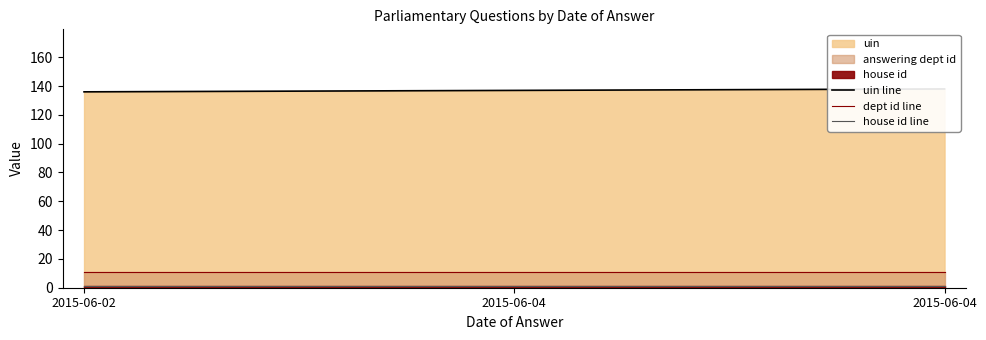

What is the total value across all series at 2015-06-02?

148